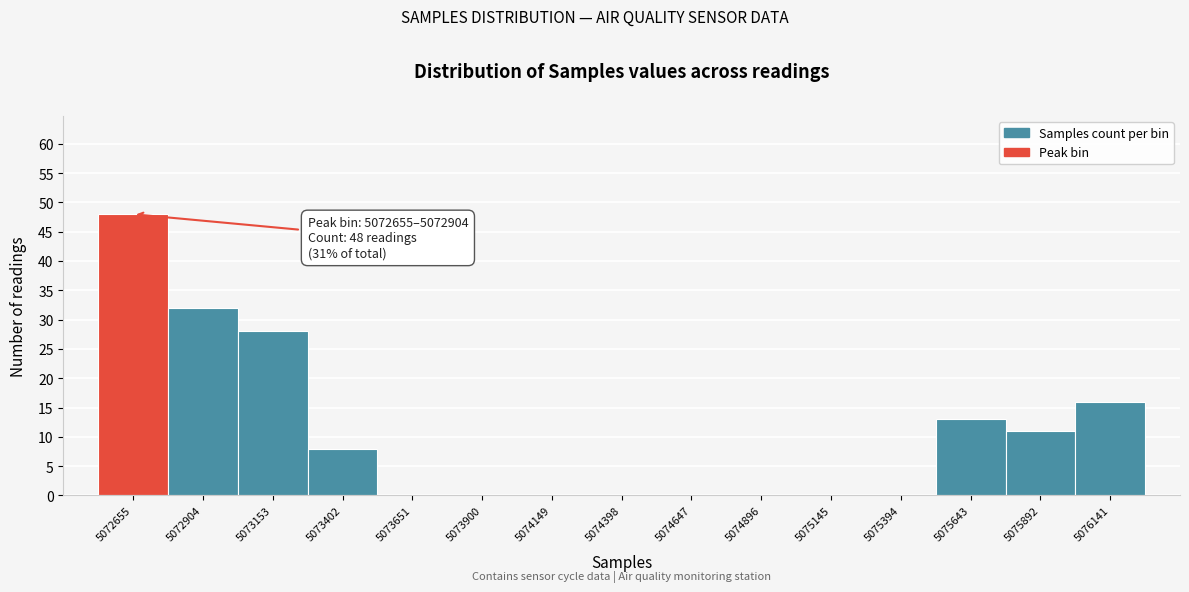

Reading left to right, list all the values displayed in this chart.

5072655=48	5072904=32	5073153=28	5073402=8	5073651=0	5073900=0	5074149=0	5074398=0	5074647=0	5074896=0	5075145=0	5075394=0	5075643=13	5075892=11	5076141=16